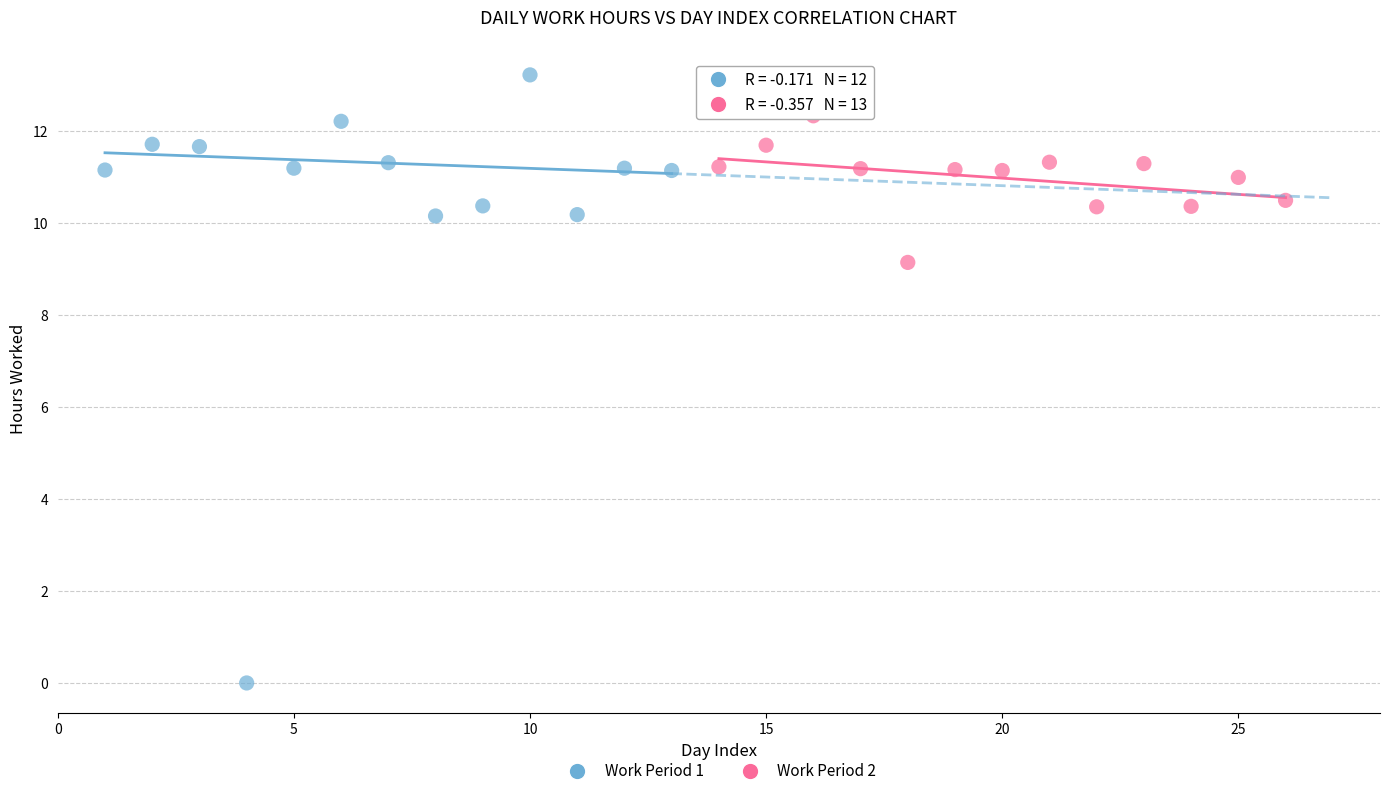

Which series has the widest spread of Y values?

Work Period 1